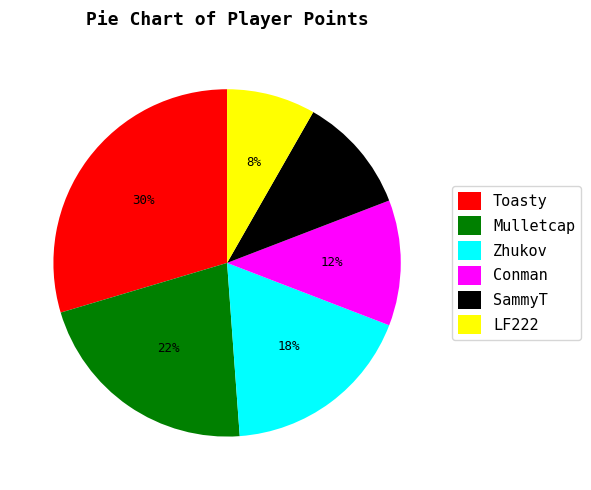

Does Zhukov account for over 50% of the chart?

No